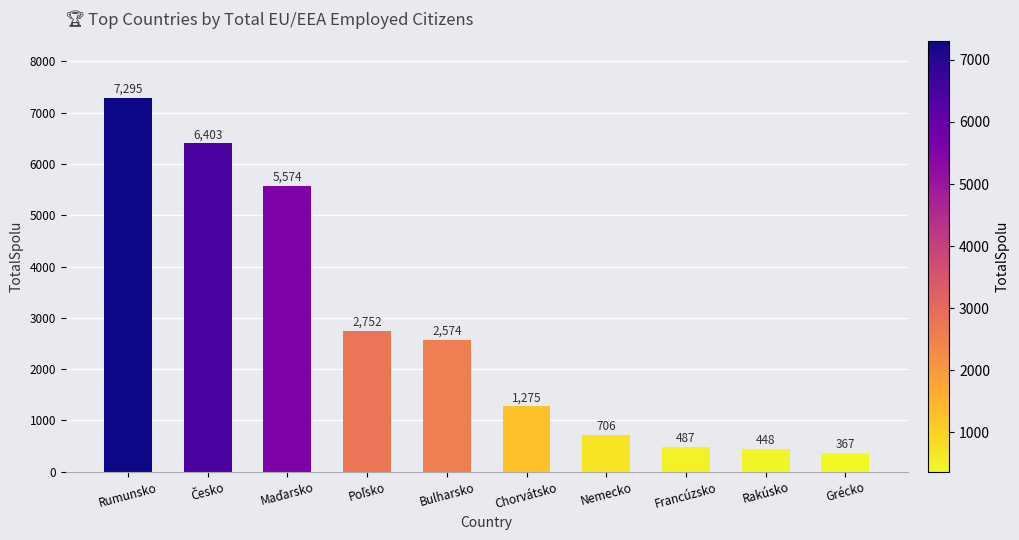

How many categories are shown in the chart?

10